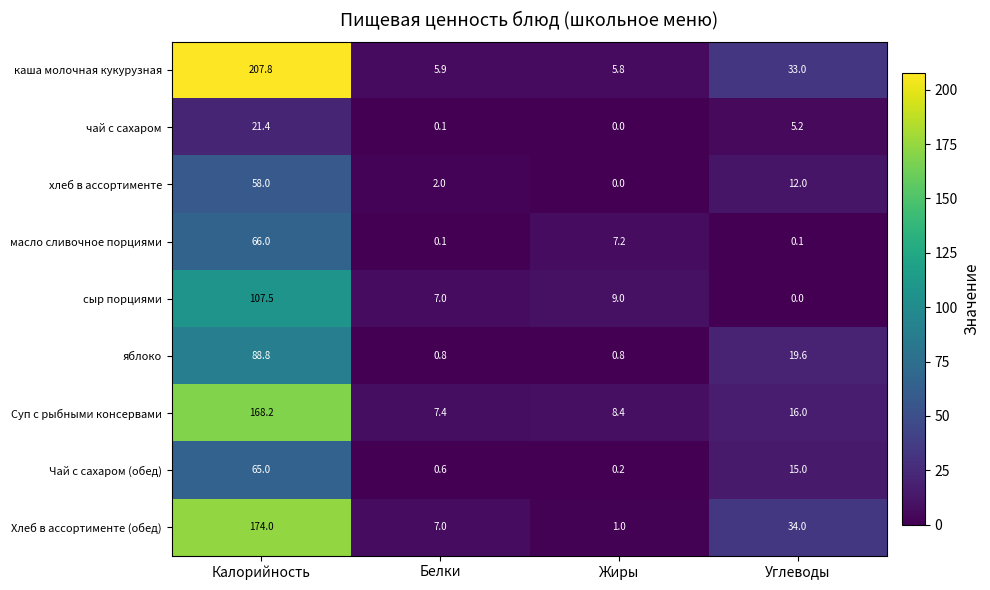

The Хлеб в ассортименте (обед) series shows 174.0 at Калорийность. True or false?

True